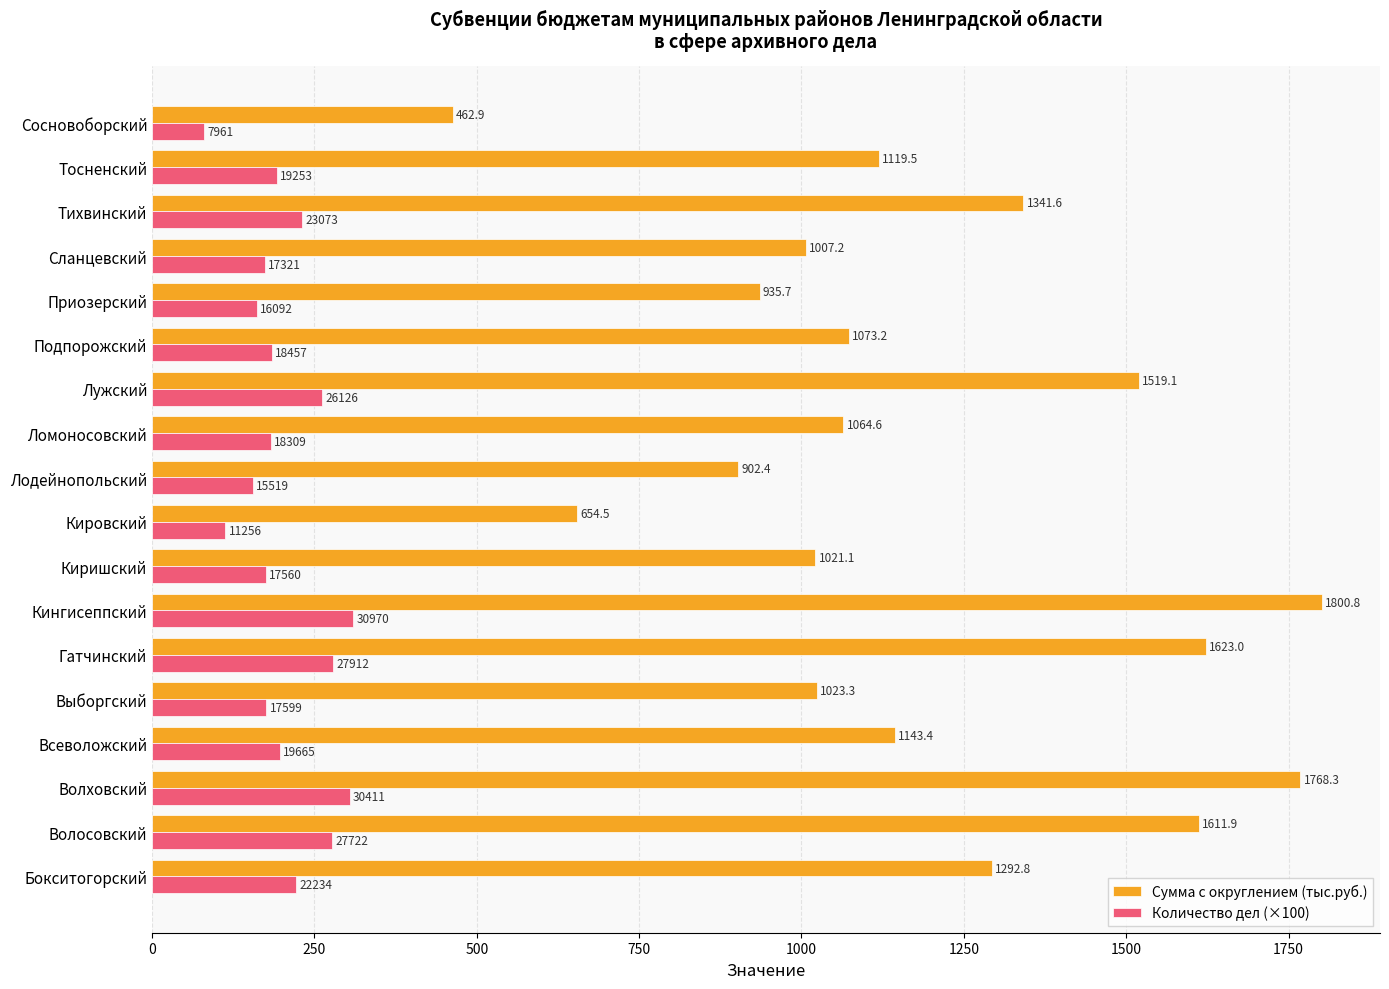

List the series in order of their peak value, highest first.

Сумма с округлением (тыс.руб.), Количество дел (×100)